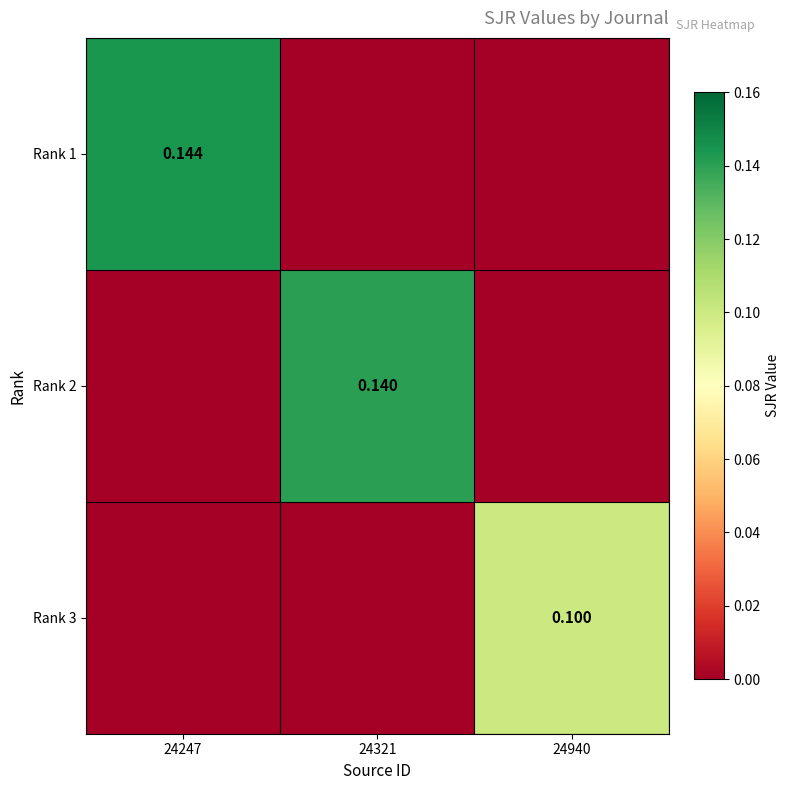

Rank the series by their maximum value, from lowest to highest.

Rank 3, Rank 2, Rank 1